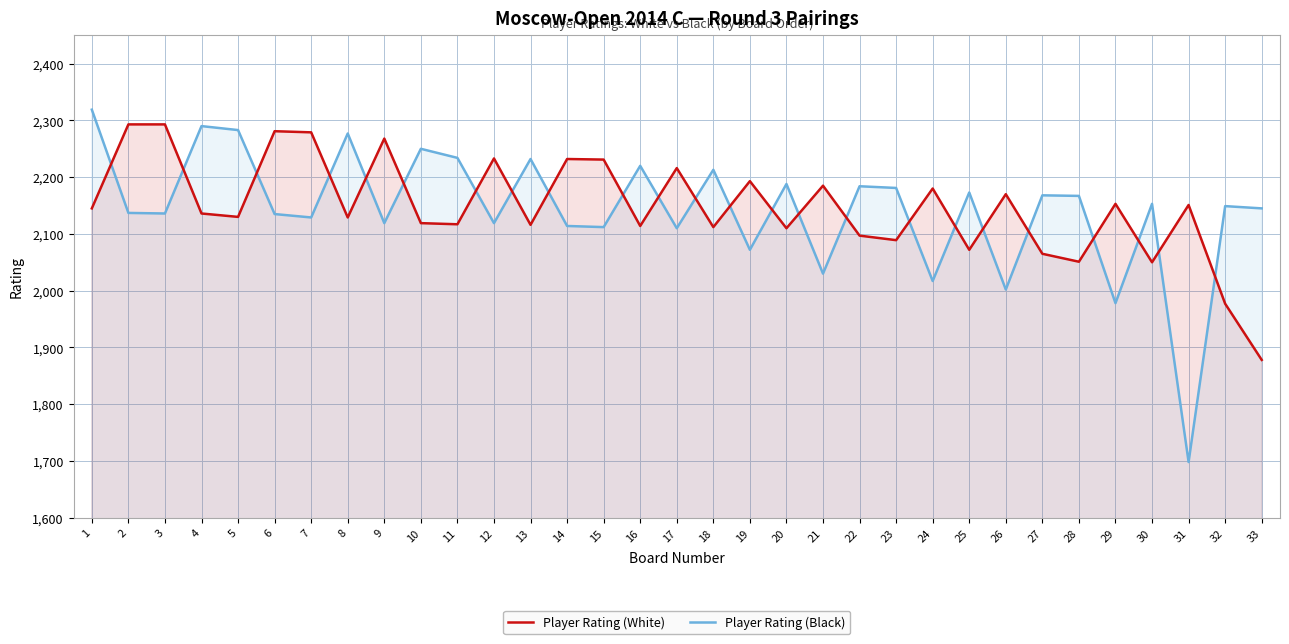

Which has a higher value, 20 or 7?

7